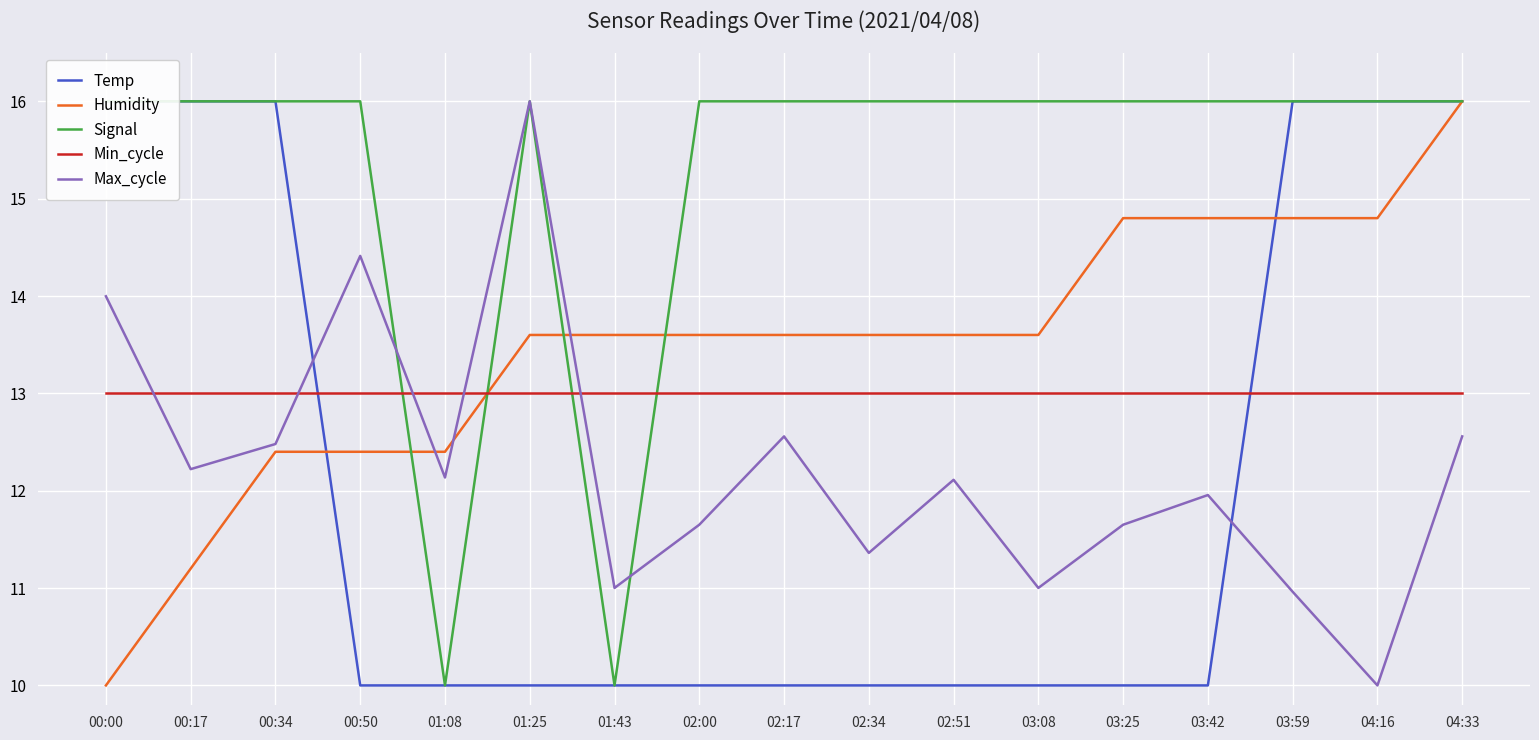

Rank the categories by Signal value from highest to lowest.

00:00, 00:17, 00:34, 00:50, 01:25, 02:00, 02:17, 02:34, 02:51, 03:08, 03:25, 03:42, 03:59, 04:16, 04:33, 01:08, 01:43